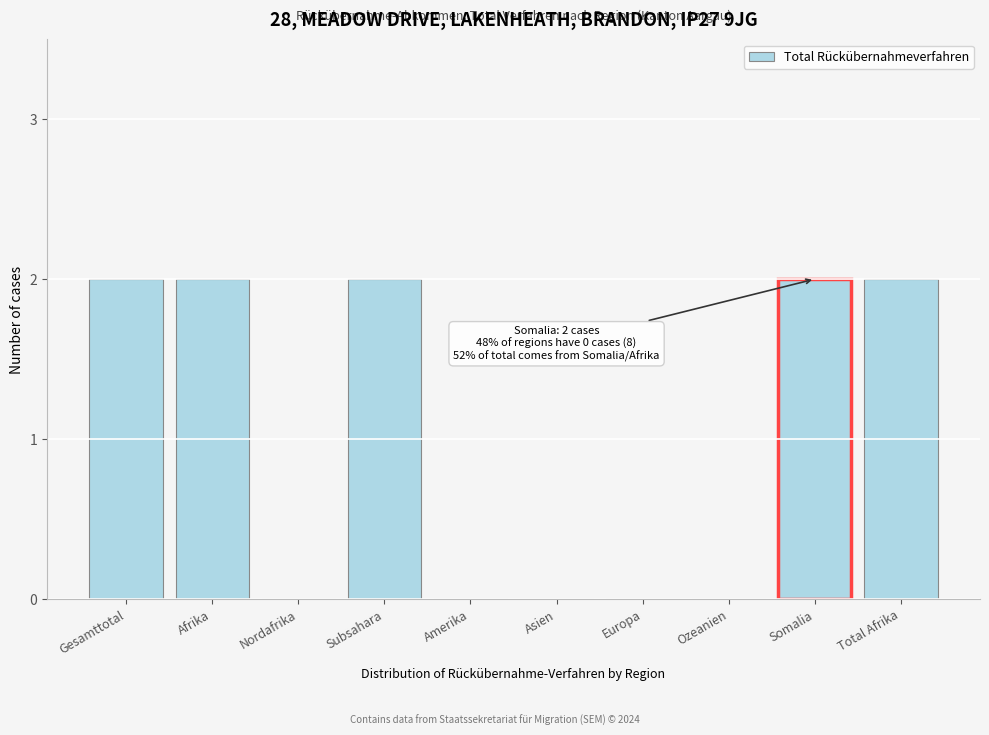

Is it true that the value at Ozeanien is 1?

False